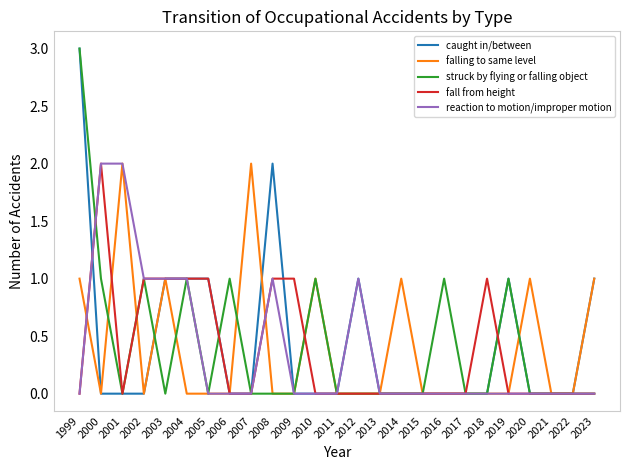

Does the chart have visible grid lines?

No